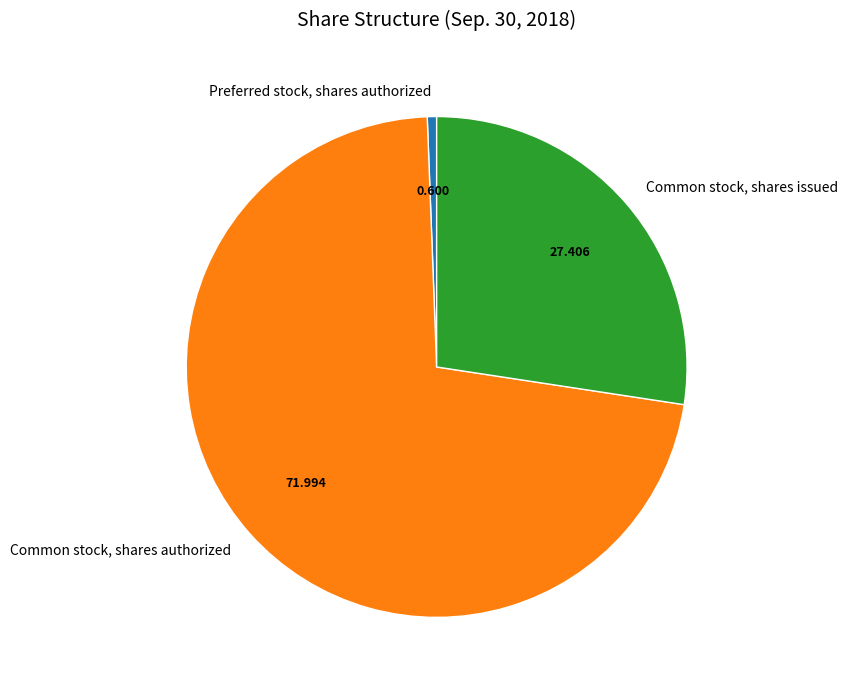

How many slices are in this pie chart?

3